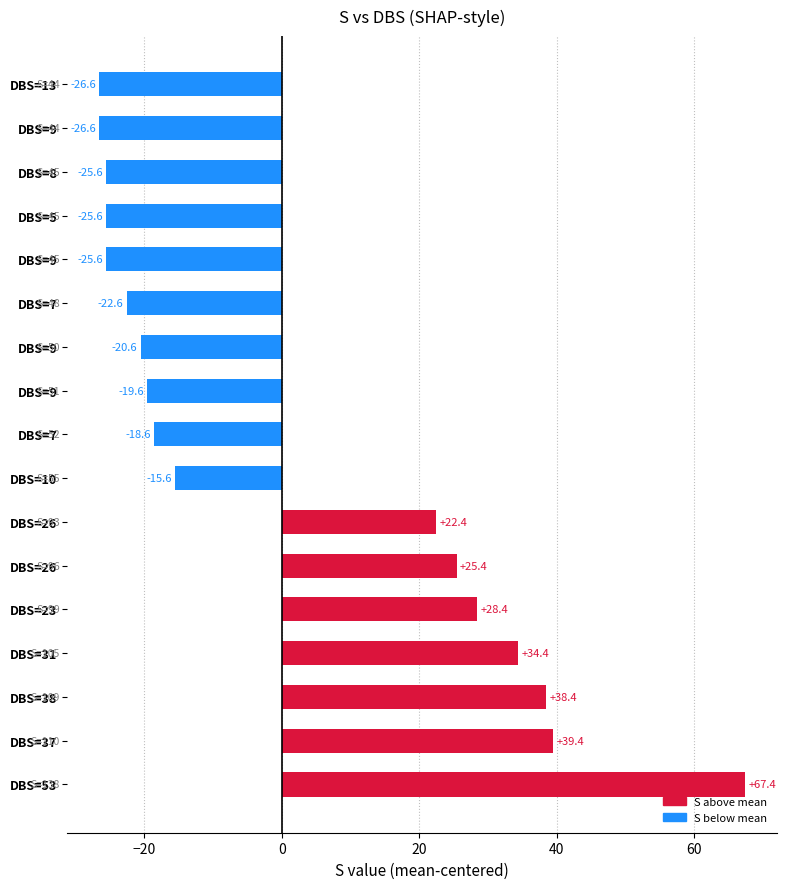

How many bars are there in total?

17